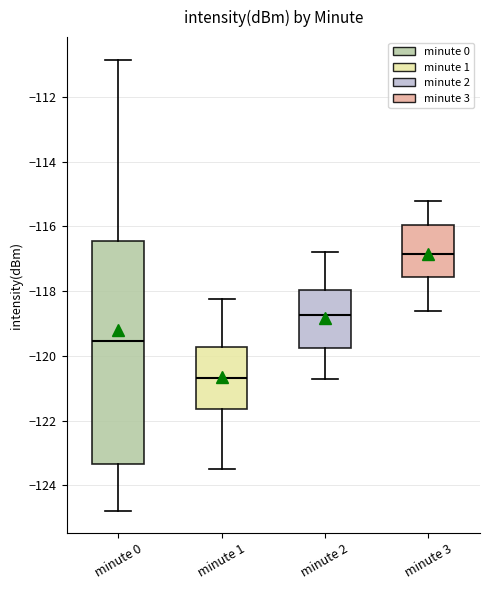

Comparing the boxes themselves (not the whiskers), which one is the tallest?

minute 0